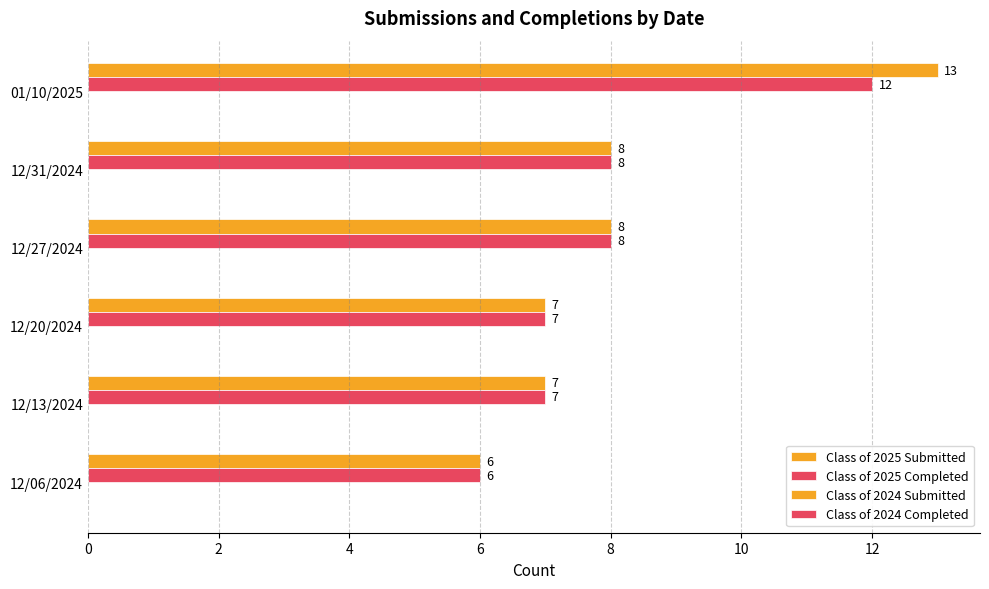

What is the maximum value shown in the chart?

13